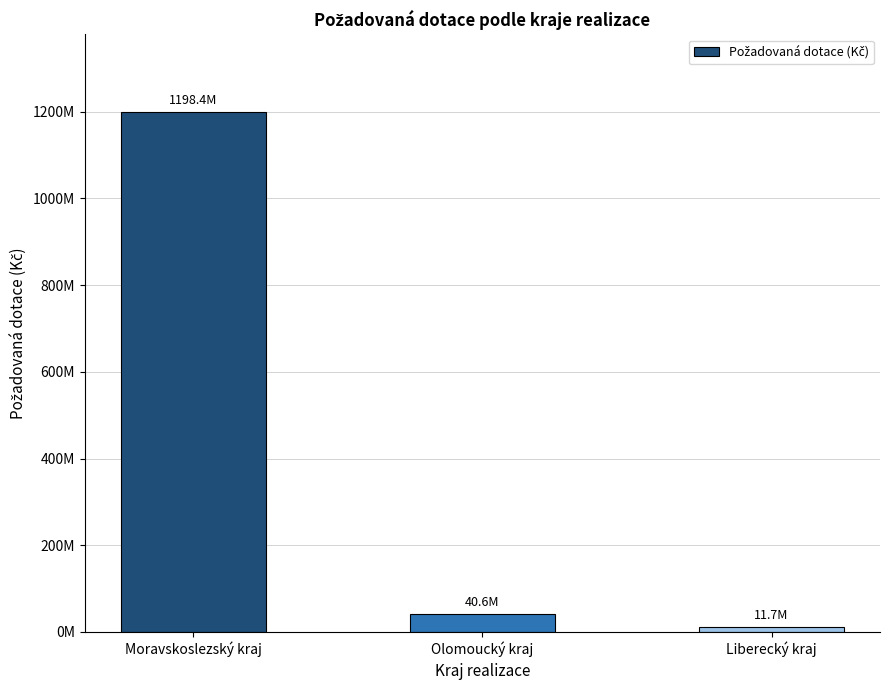

Does the chart contain any negative values?

No